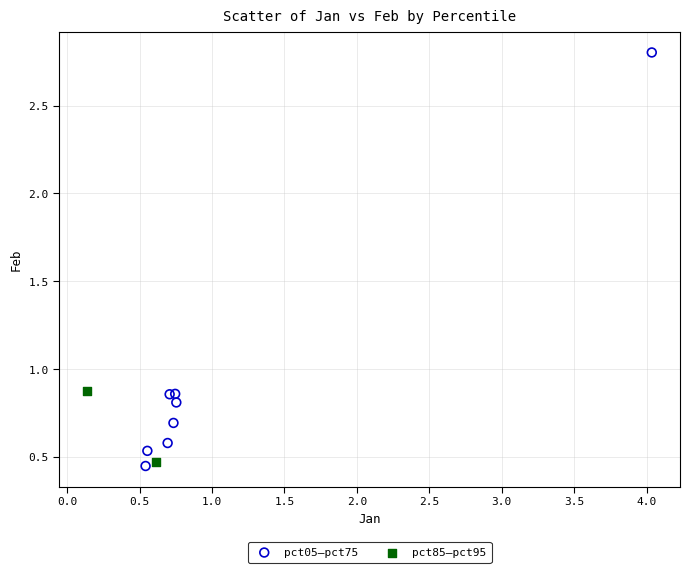

Which series has the largest Y range (max minus min)?

pct05–pct75